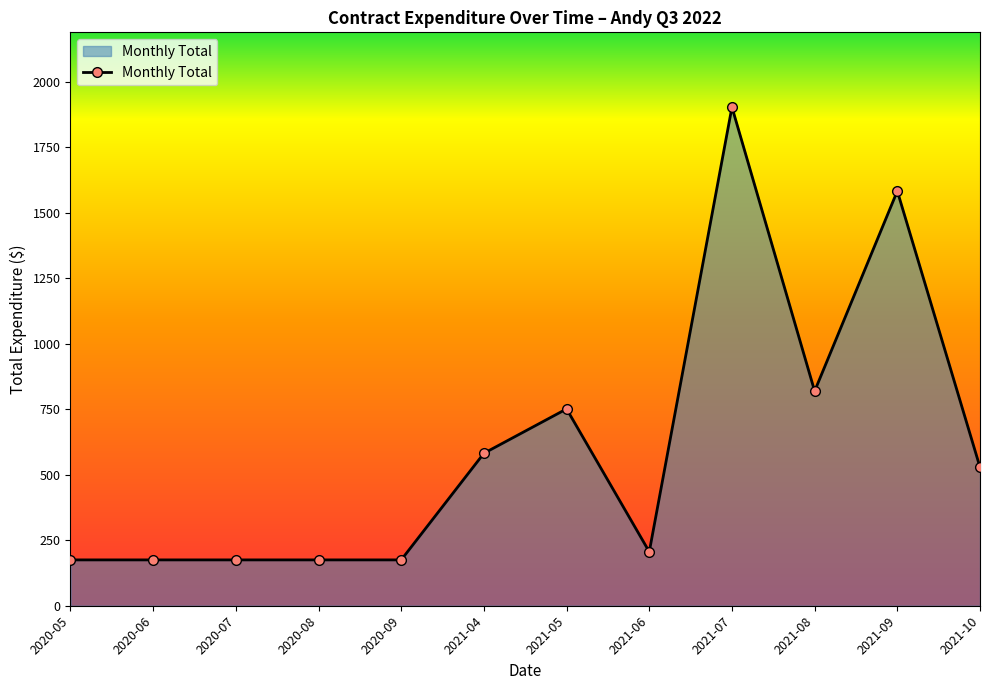

Count the number of values greater than 528.

6